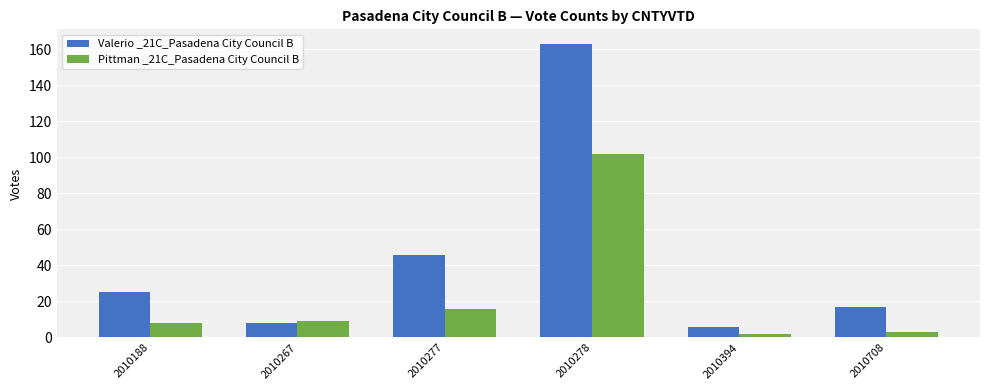

The Pittman _21C_Pasadena City Council B series shows 9 at 2010267. True or false?

True